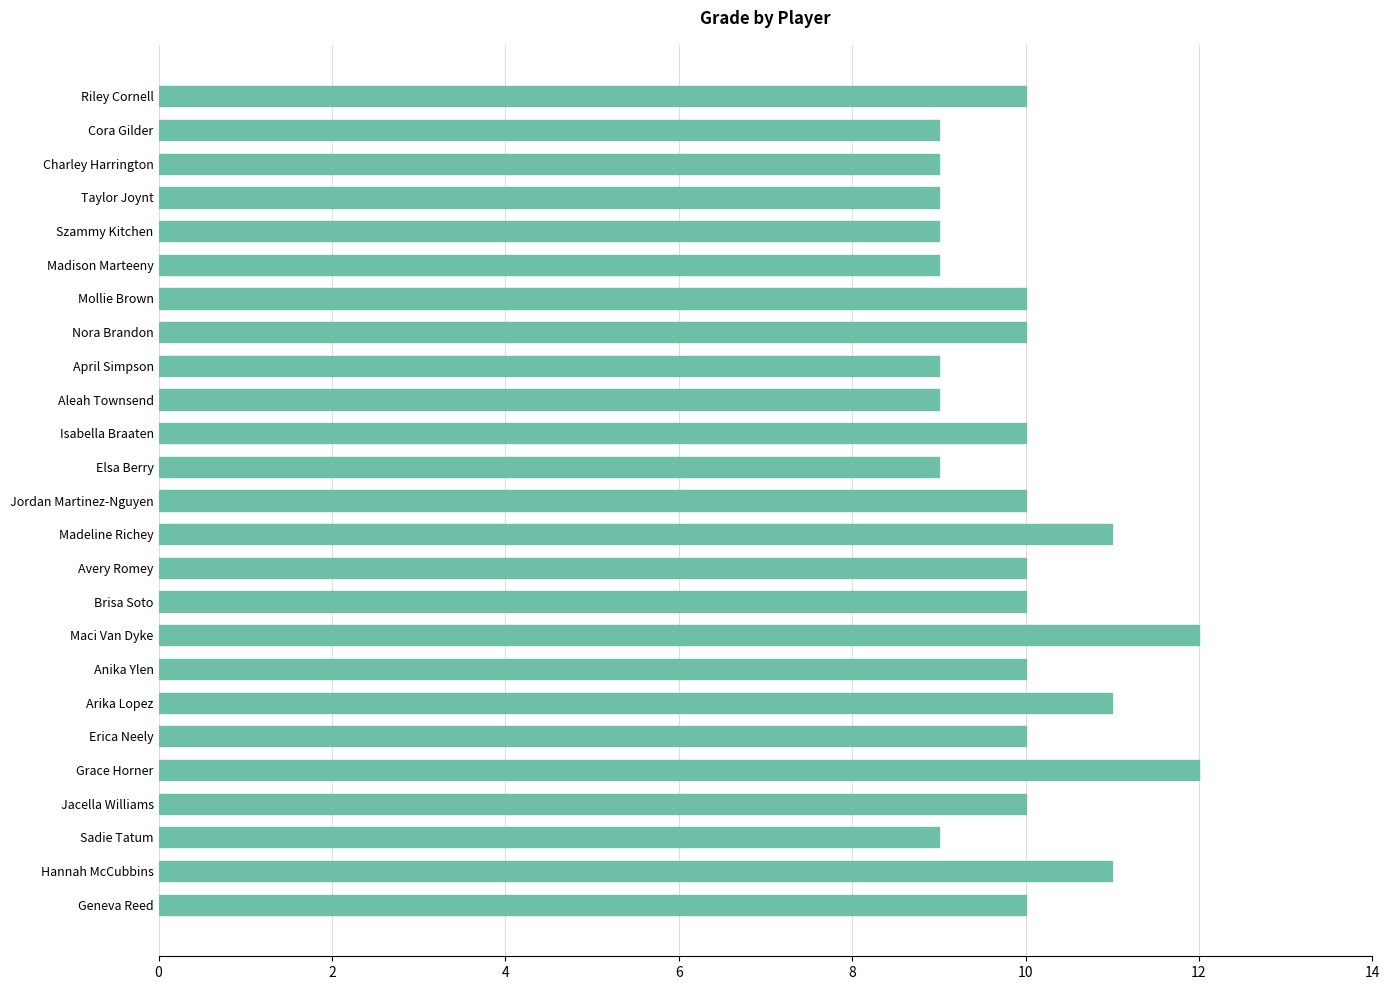

The value at Geneva Reed is 16. True or false?

False